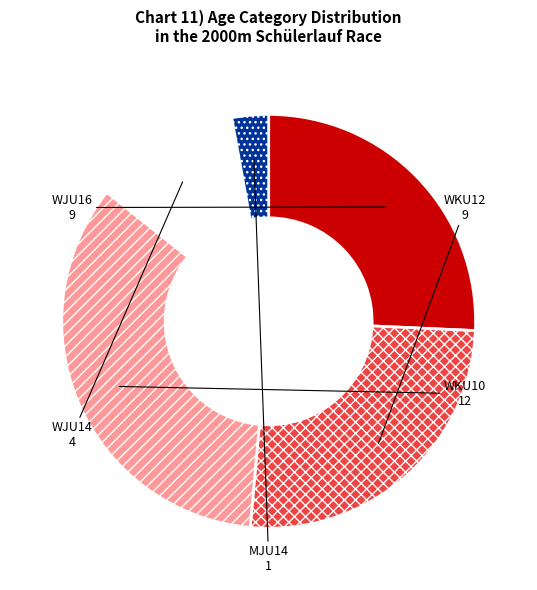

Does WJU16 account for over 50% of the chart?

No